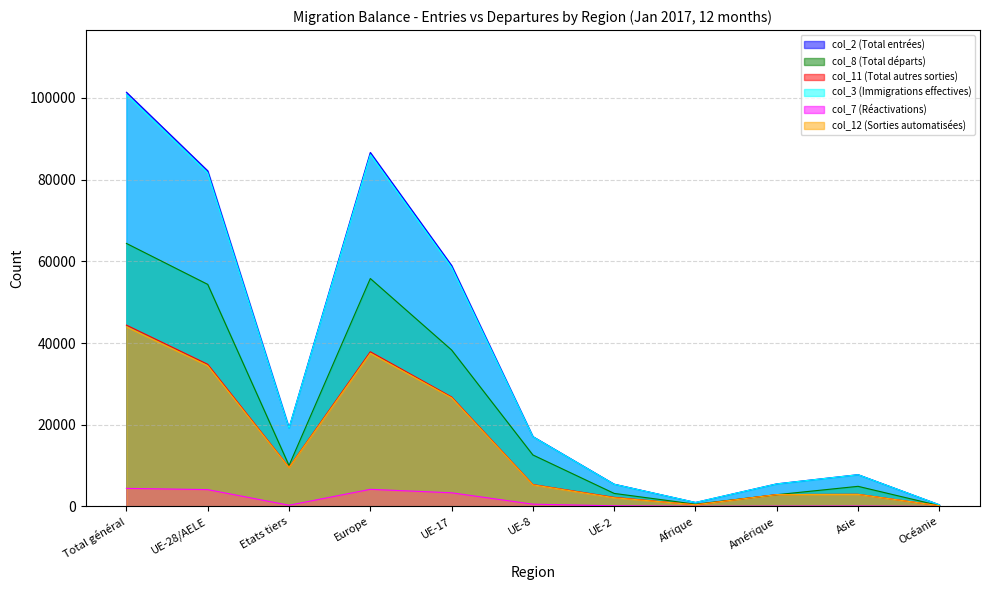

List the series in order of their peak value, highest first.

col_2 (Total entrées), col_3 (Immigrations effectives), col_8 (Total départs), col_11 (Total autres sorties), col_12 (Sorties automatisées), col_7 (Réactivations)